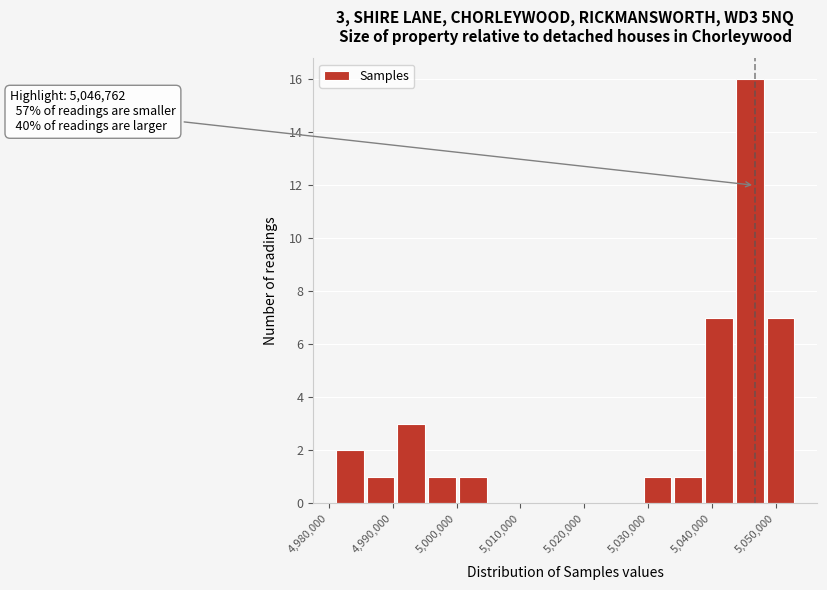

Over which range of the x-axis is the bar tallest?

5044000 to 5048000